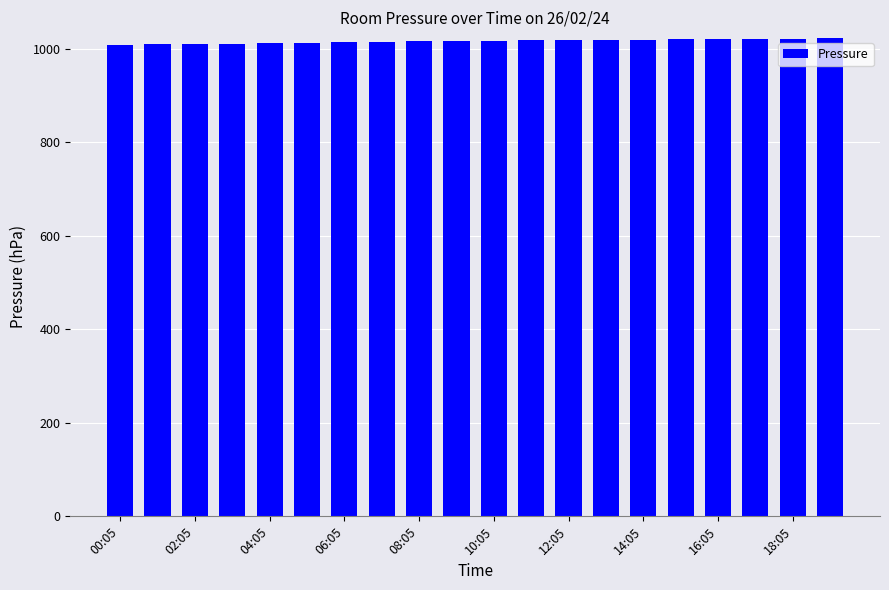

What is the value of the 1st bar from the left?

1008.5